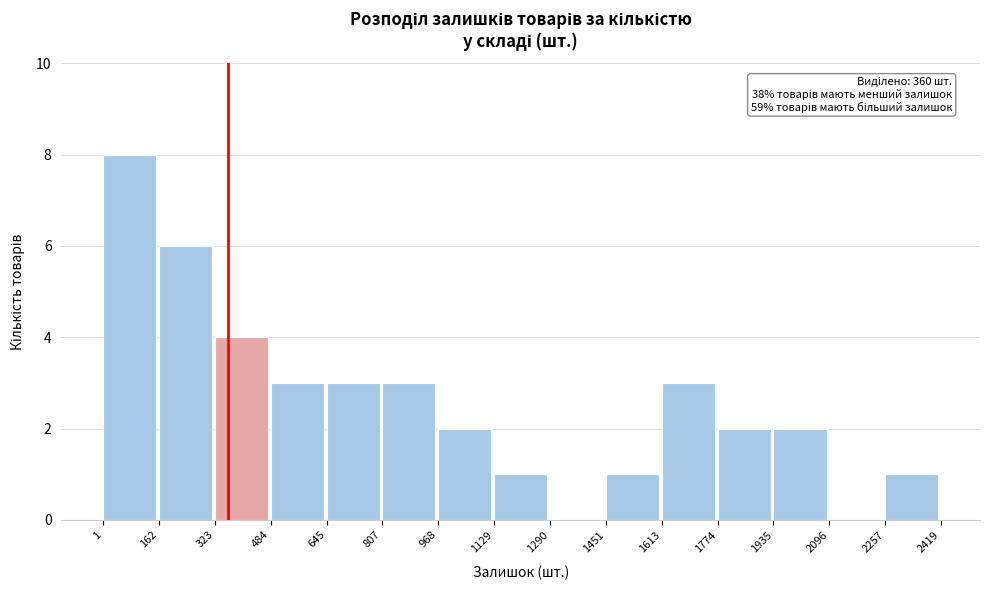

Over which range of the x-axis is the bar tallest?

1 to 162